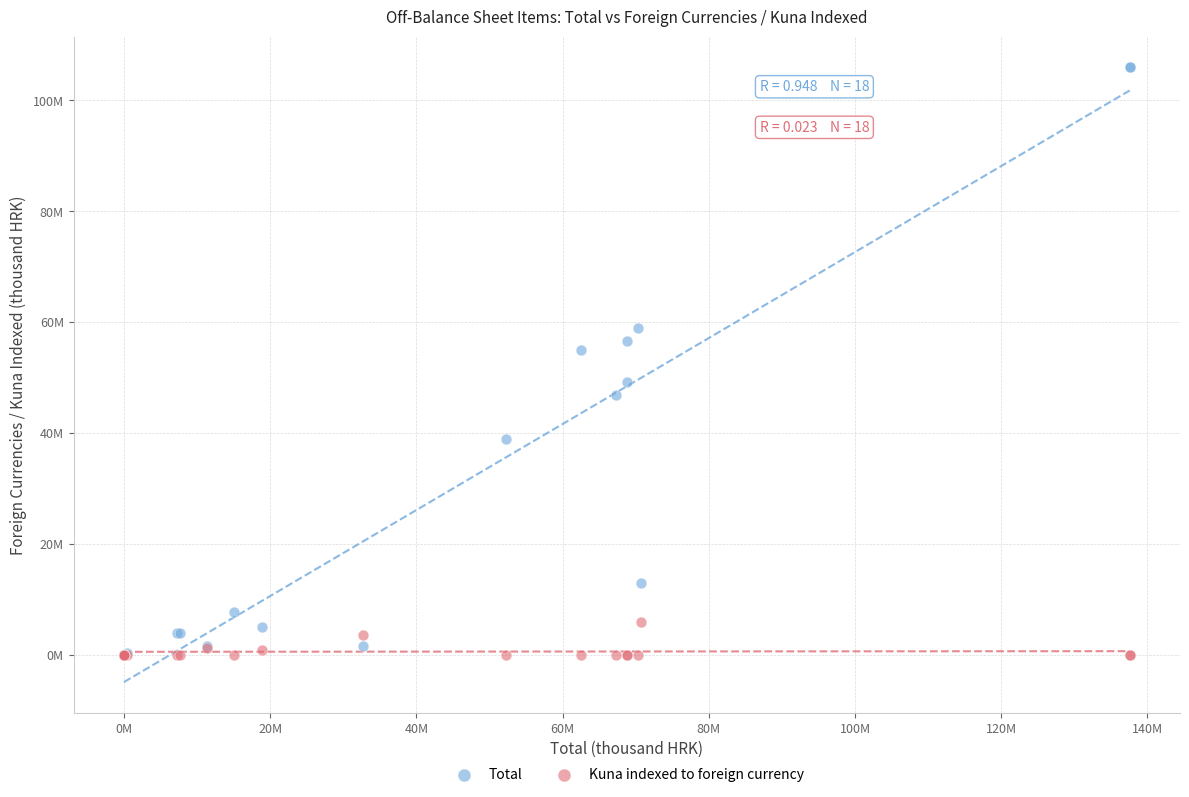

What are all the series names shown in the legend?

Total, Kuna indexed to foreign currency